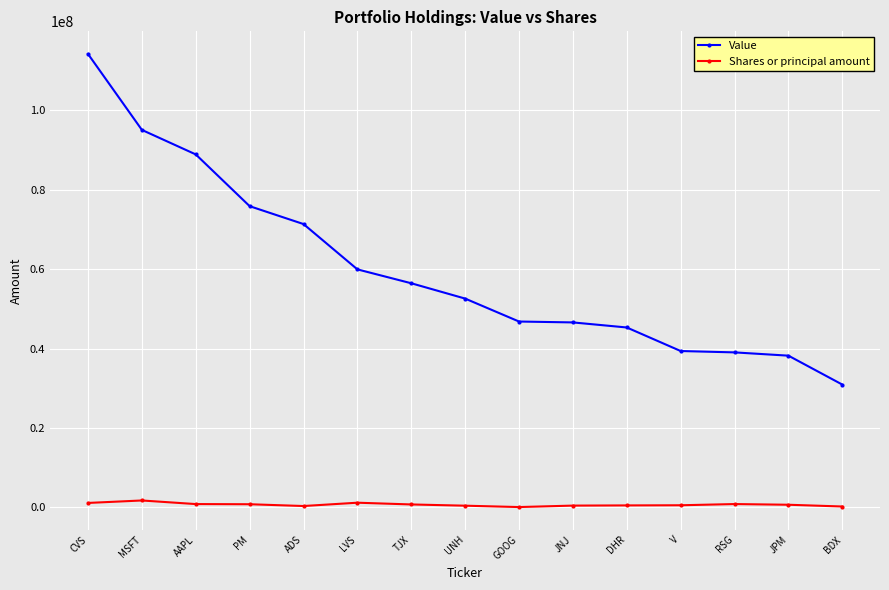

What position from the right is JPM?

2